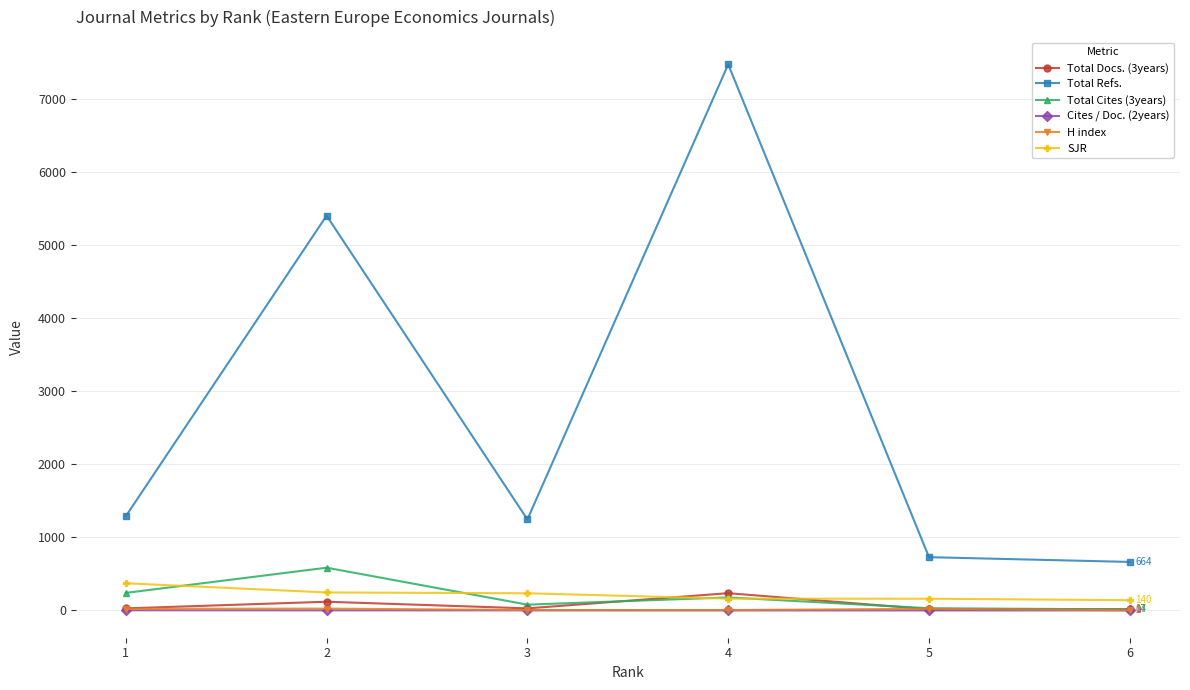

What is the total value across all series at 6?

837